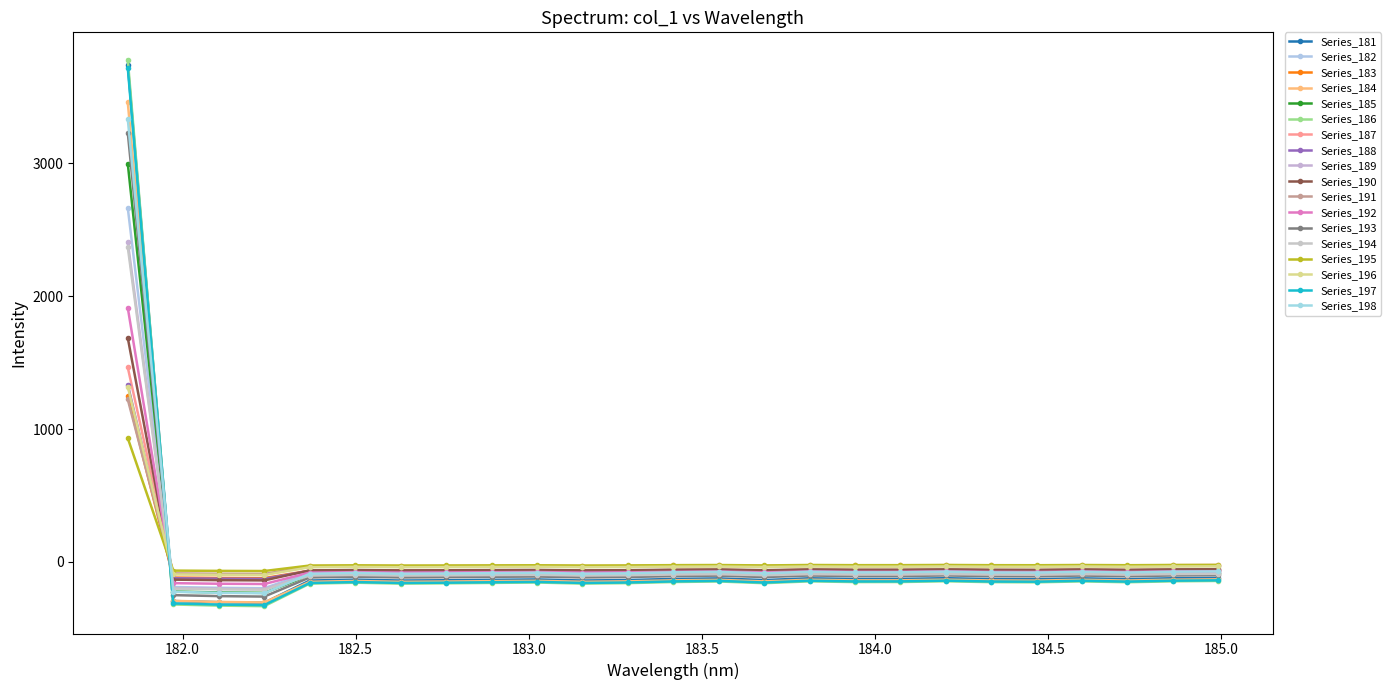

What is the minimum value shown in the chart?

-332.9